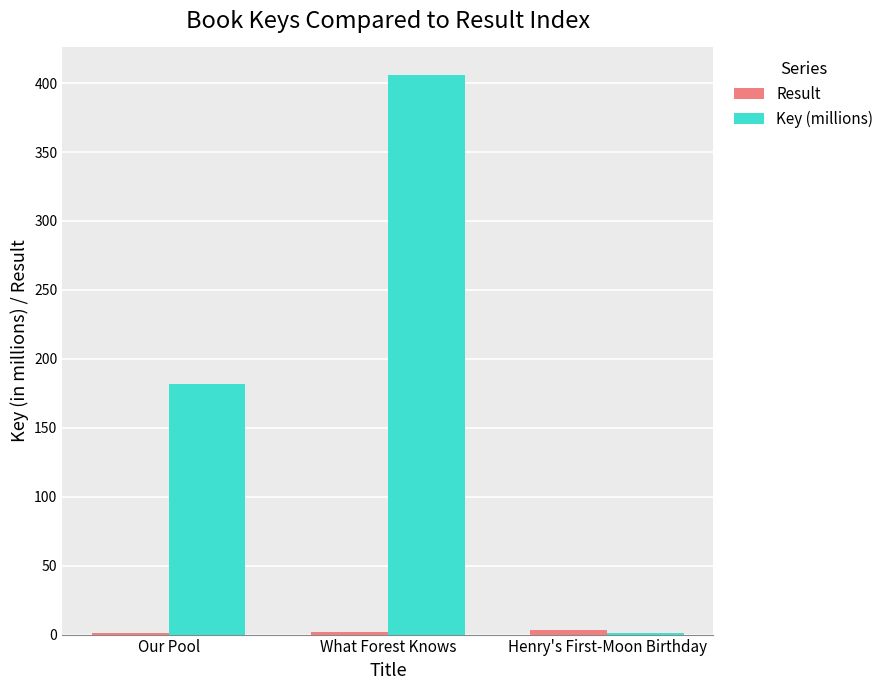

The value of Key (millions) at What Forest Knows is 95.0. True or false?

False